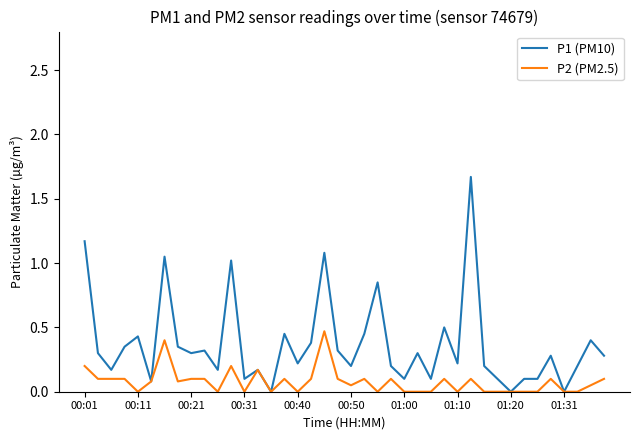

Which series has the largest total across all categories?

P1 (PM10)